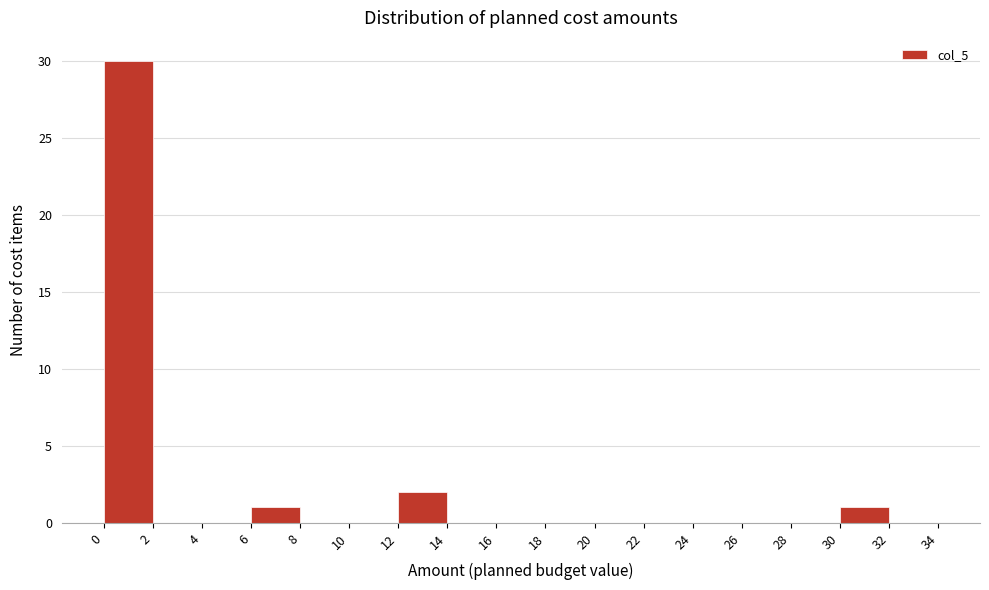

Reading left to right, transcribe this chart: for each bar, give the range it covers on the x-axis and its height. The values are not printed on the chart, so give them approximately, as read against the axis.

0 to 2: 30
2 to 4: 0
4 to 6: 0
6 to 8: 1
8 to 10: 0
10 to 12: 0
12 to 14: 2
14 to 16: 0
16 to 18: 0
18 to 20: 0
20 to 22: 0
22 to 24: 0
24 to 26: 0
26 to 28: 0
28 to 30: 0
30 to 32: 1
32 to 34: 0